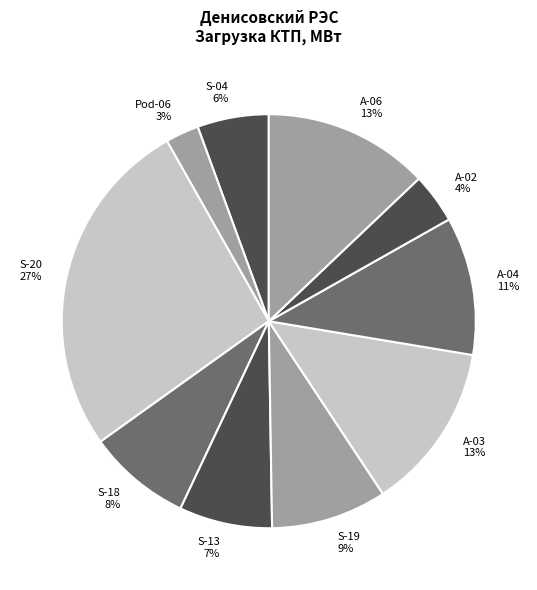

True or false: S-18 accounts for 2% of the total.

False